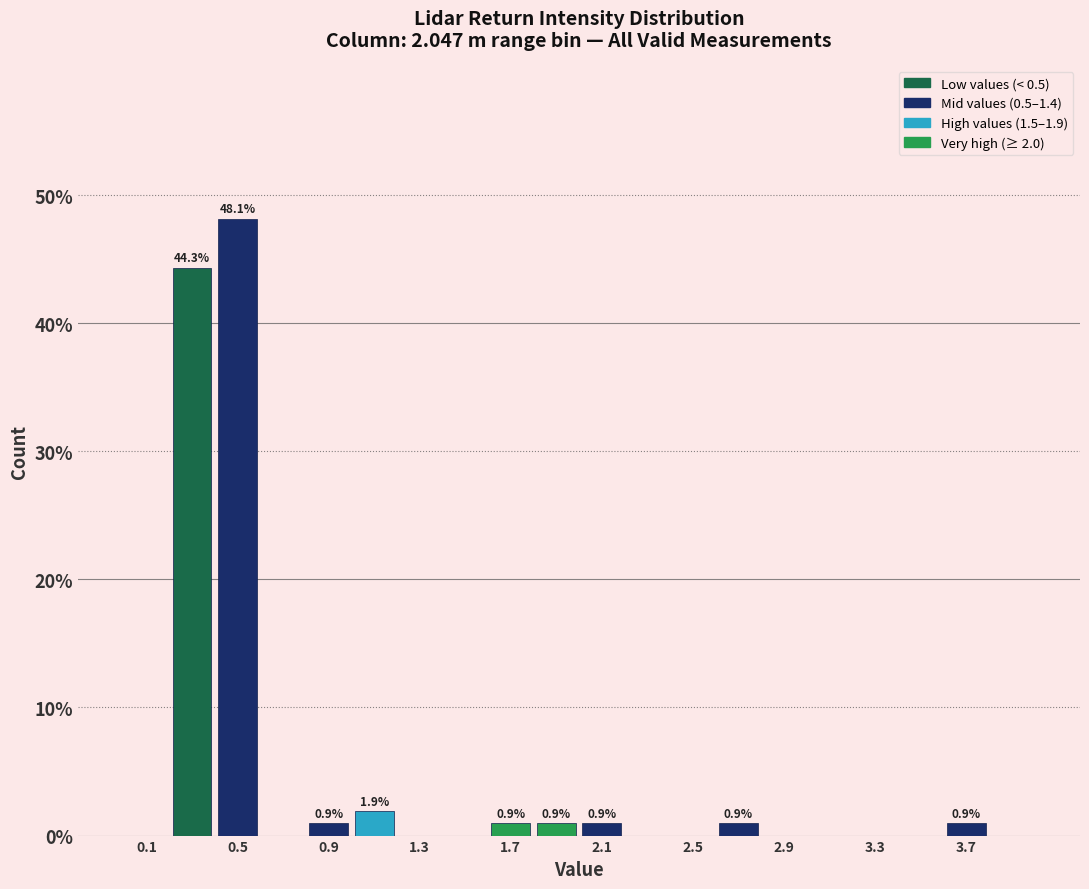

Which range on the x-axis has the tallest bar?

0.4 to 0.6